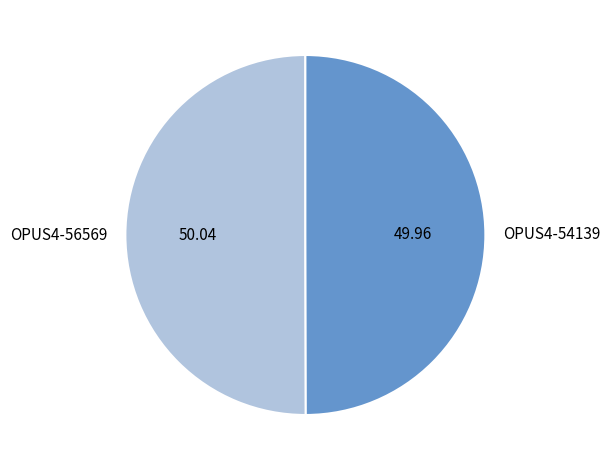

What is the ratio of the value at OPUS4-54139 to the value at OPUS4-56569?

1.0